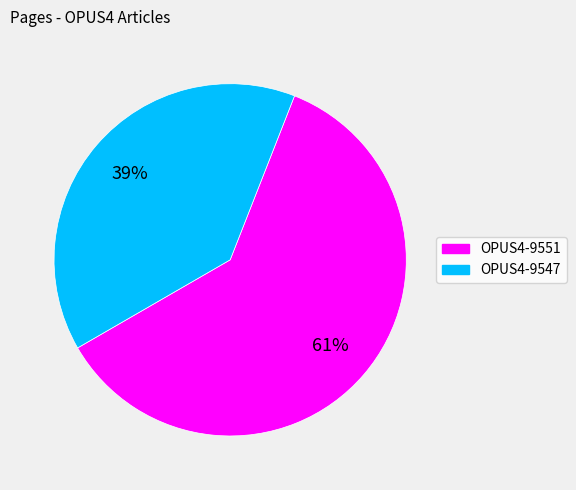

What percentage is the OPUS4-9551 slice, to the nearest percent?

61%